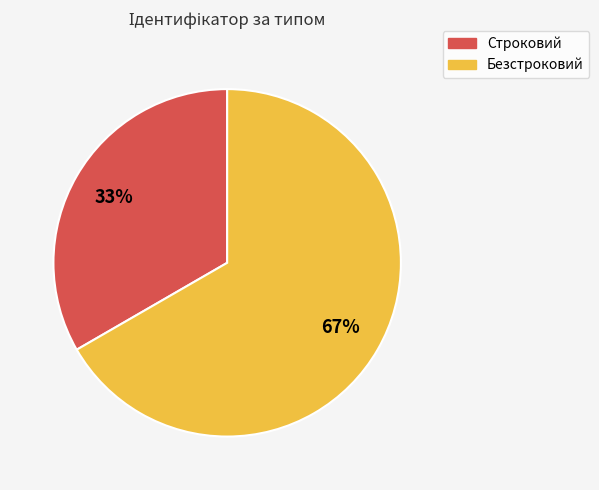

Between Строковий and Безстроковий, which is larger?

Безстроковий